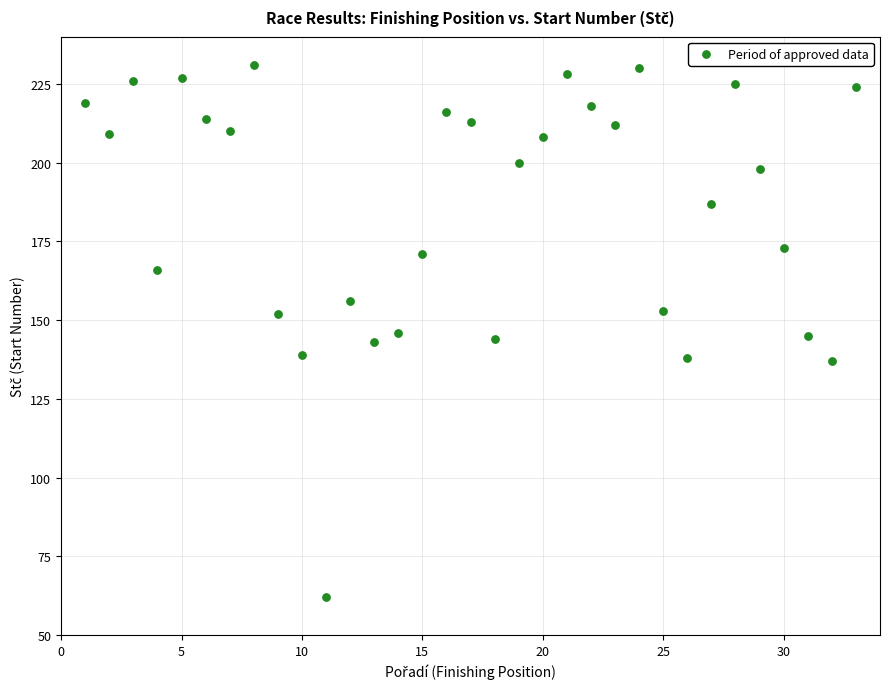

What is the range of X values (max minus min)?

32